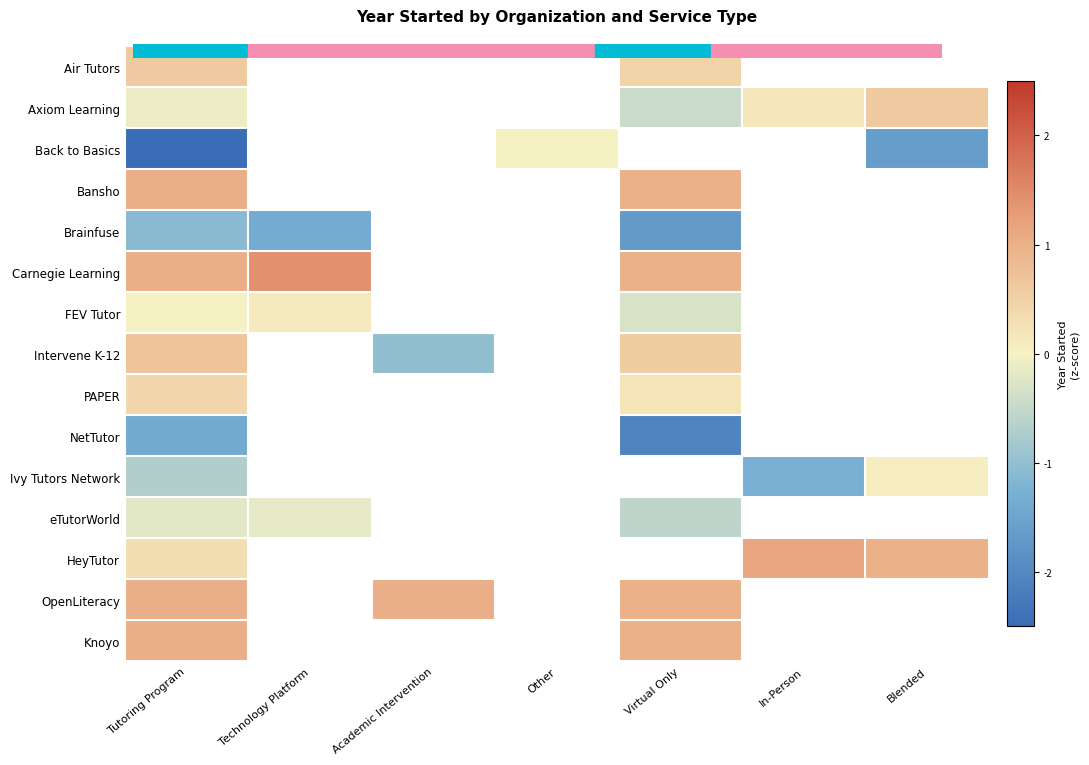

At how many categories does at least one series exceed -2?

7